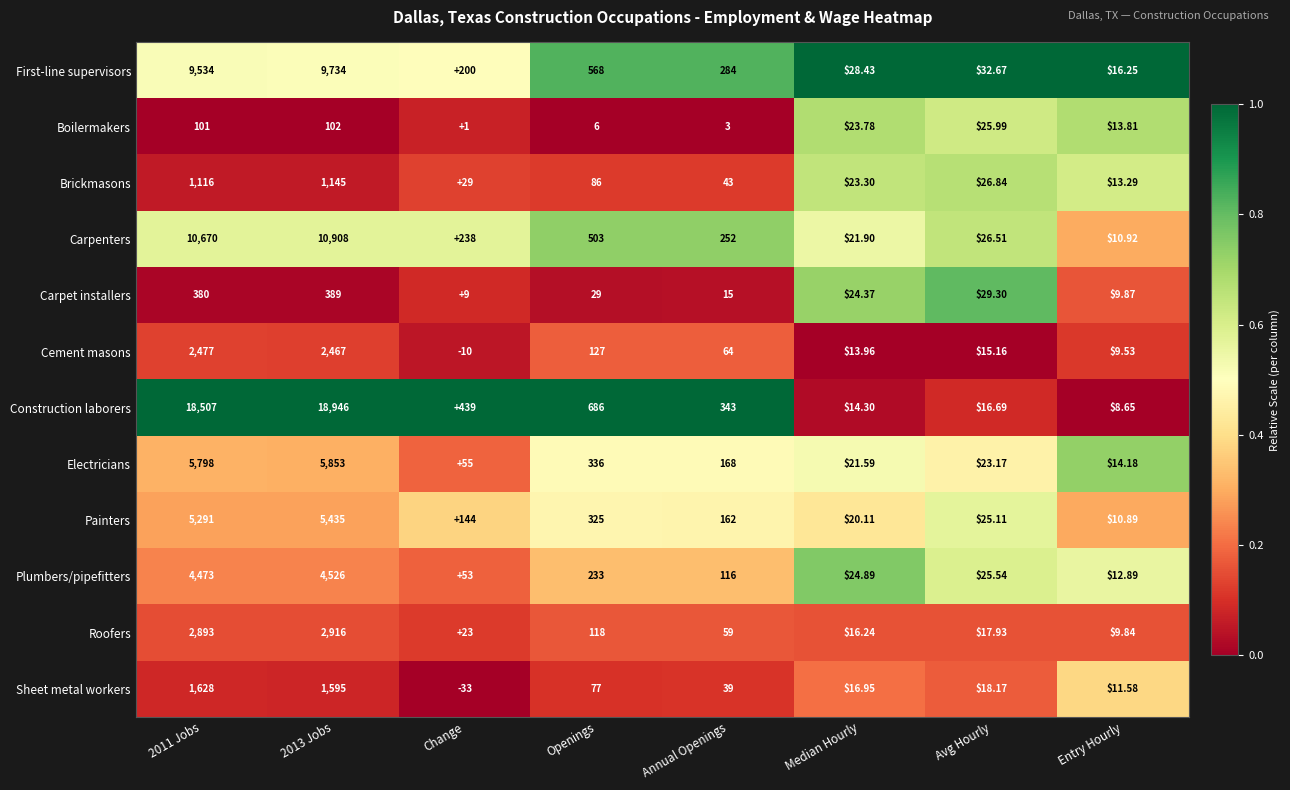

Which series has the largest total across all categories?

Construction laborers